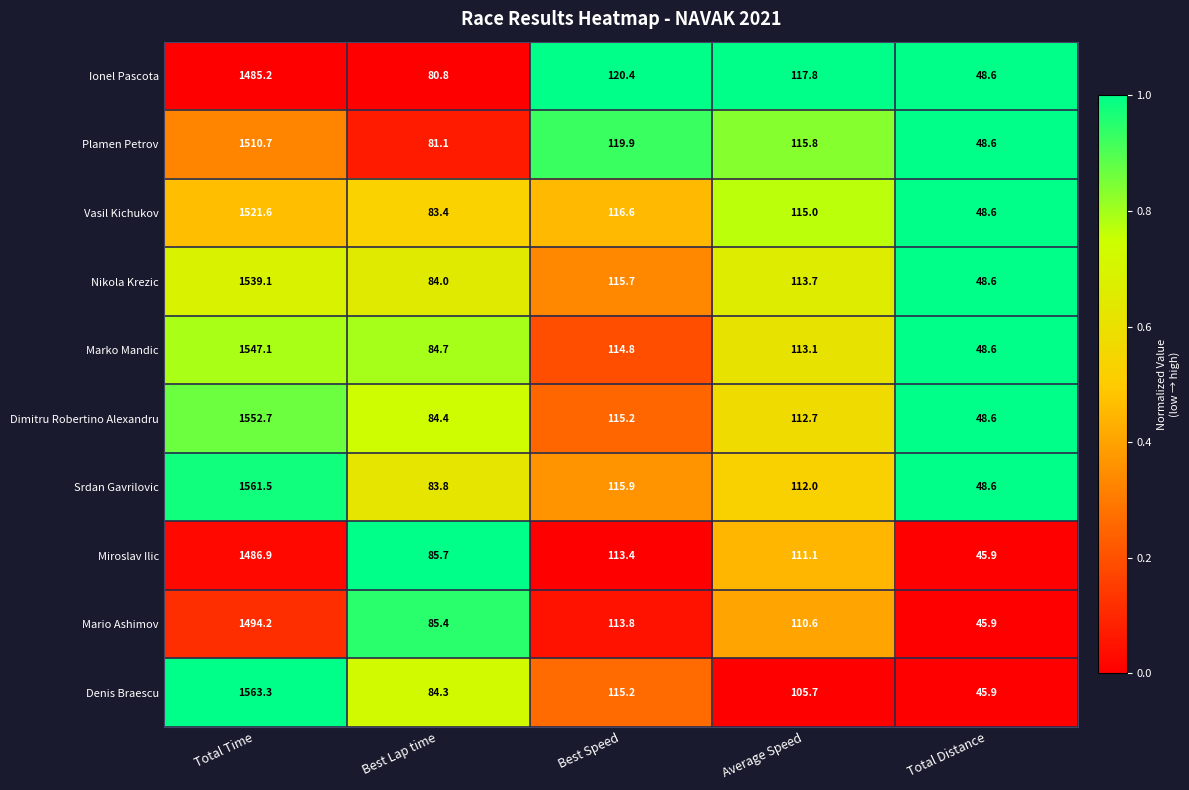

Which series has the largest total across all categories?

Srdan Gavrilovic